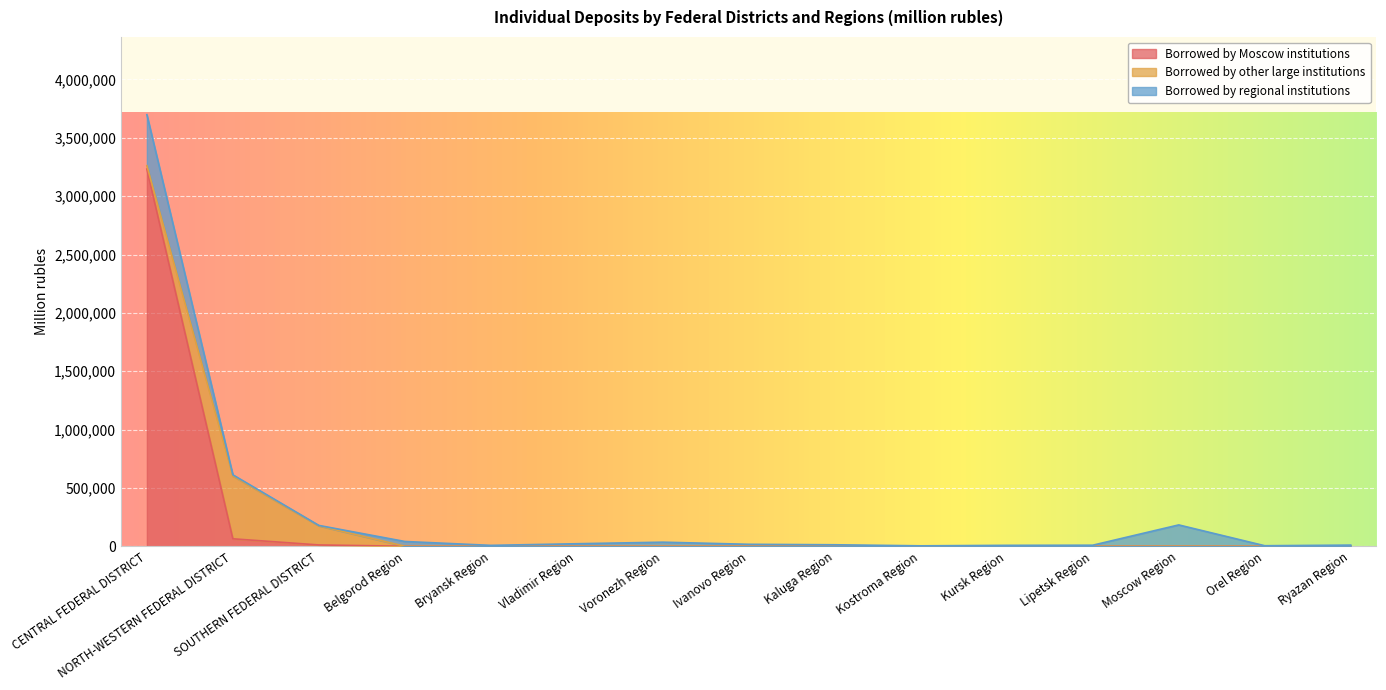

Count the number of categories in the chart.

15